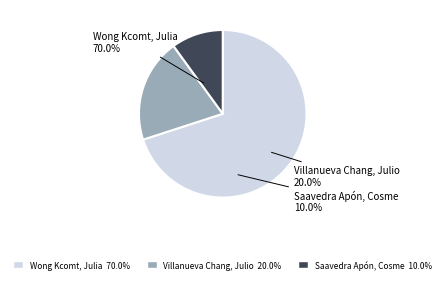

Which slice is the smallest?

Saavedra Apón, Cosme